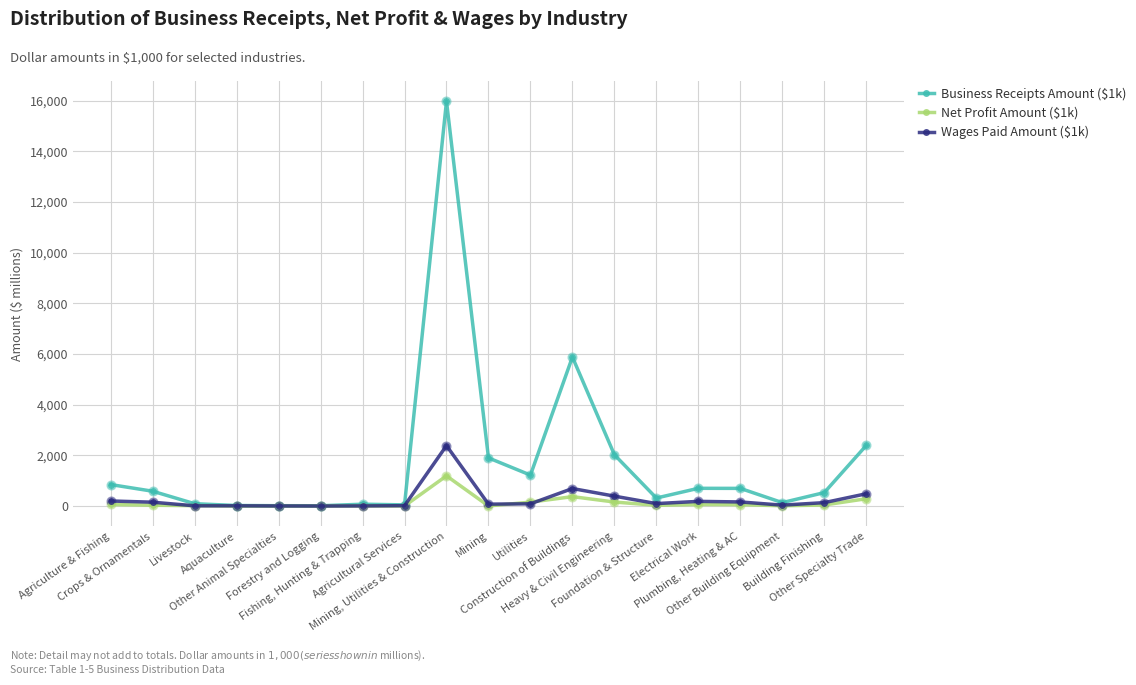

Is the value of Business Receipts Amount ($1k) at Agriculture & Fishing greater than the value of Wages Paid Amount ($1k) at Agriculture & Fishing?

Yes